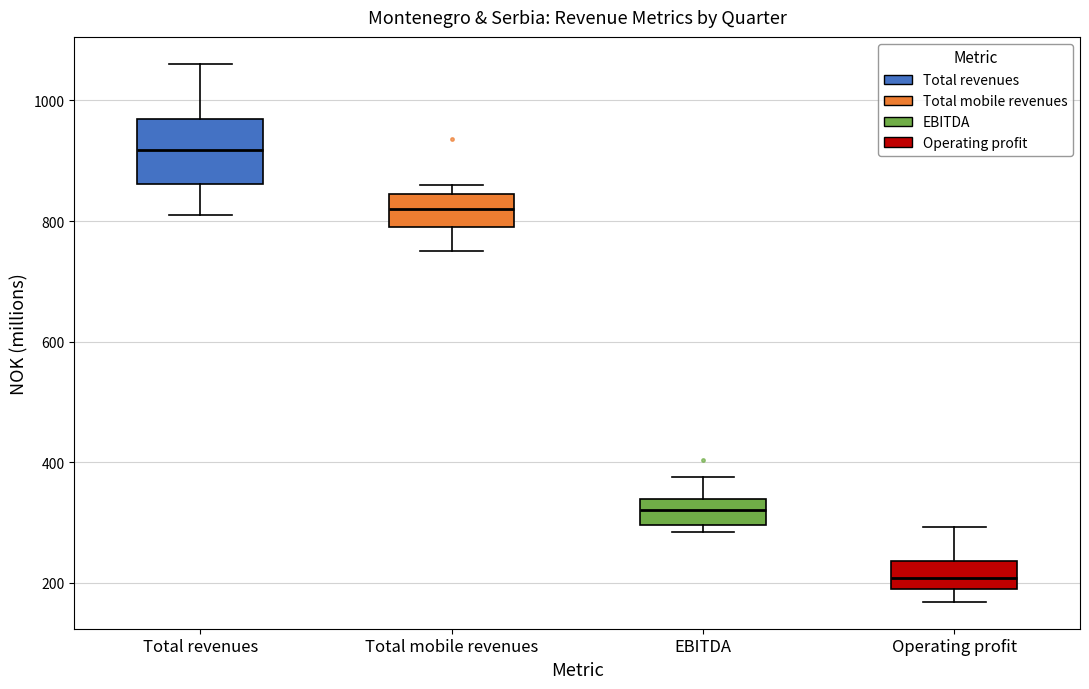

Reading left to right, read every box against the y-axis: the position of its median line, the range the box covers, and the ends of its whiskers. The values are not printed on the chart, so give them approximately, as read against the axis.

Total revenues: median 920, box 860 to 960, whiskers 820 to 1060
Total mobile revenues: median 820, box 800 to 840, whiskers 760 to 860
EBITDA: median 320, box 300 to 340, whiskers 280 to 380
Operating profit: median 200, box 180 to 240, whiskers 160 to 300